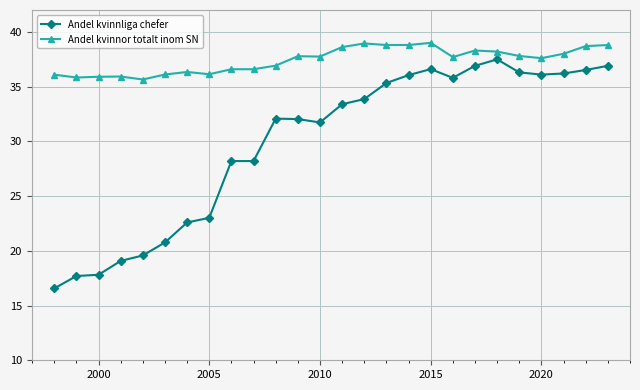

What is the difference between the maximum and minimum values in the Andel kvinnor totalt inom SN series?

3.3